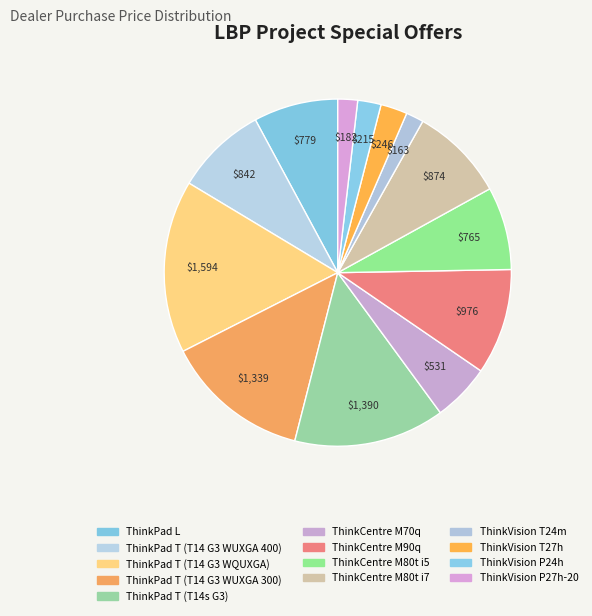

What percentage is the ThinkVision T24m slice, to the nearest percent?

2%